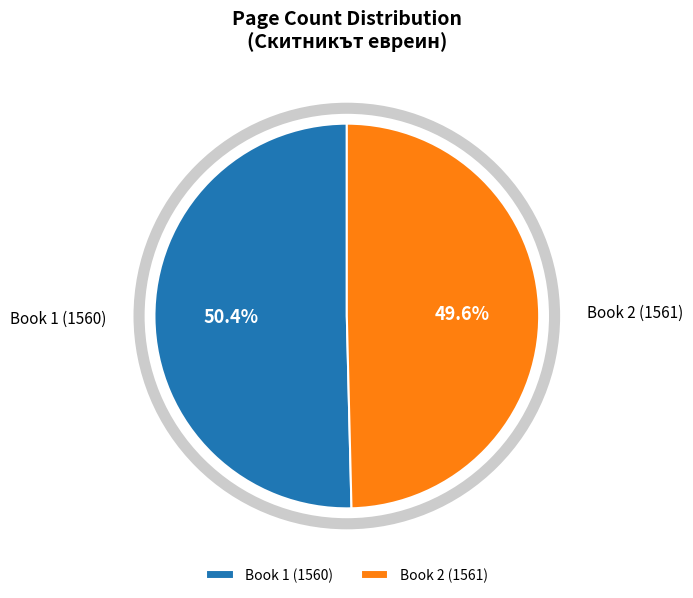

Rank the categories by value from lowest to highest.

Book 2 (1561), Book 1 (1560)